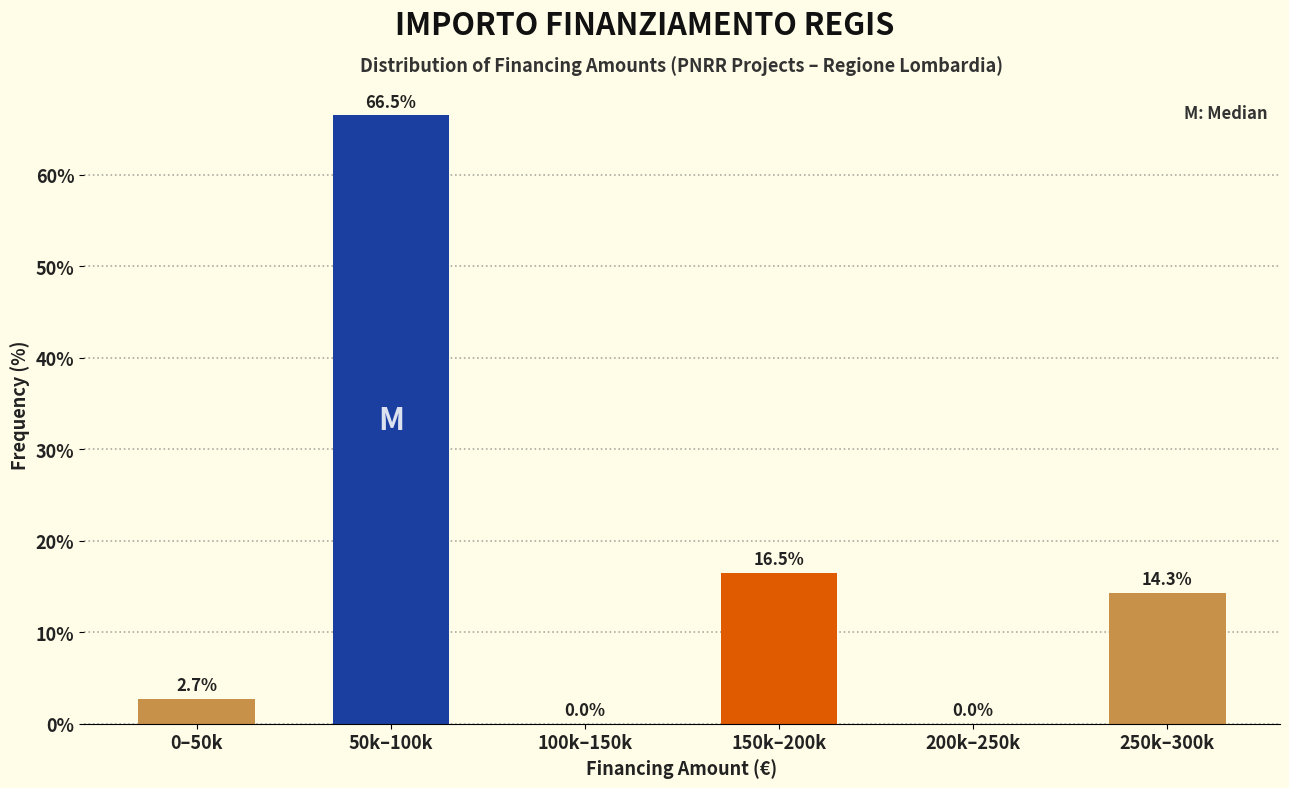

Reading left to right, extract all data points from this chart.

0–50k=2.7	50k–100k=66.5	100k–150k=0.0	150k–200k=16.5	200k–250k=0.0	250k–300k=14.3